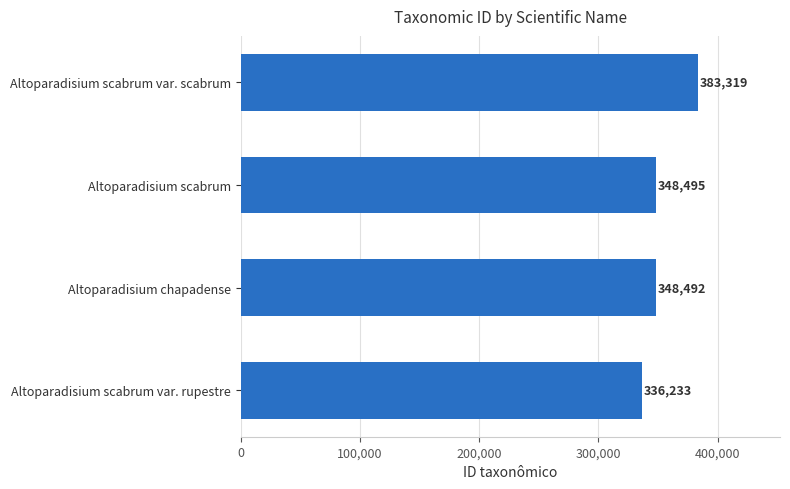

List the labels in order of value, smallest first.

Altoparadisium scabrum var. rupestre, Altoparadisium chapadense, Altoparadisium scabrum, Altoparadisium scabrum var. scabrum